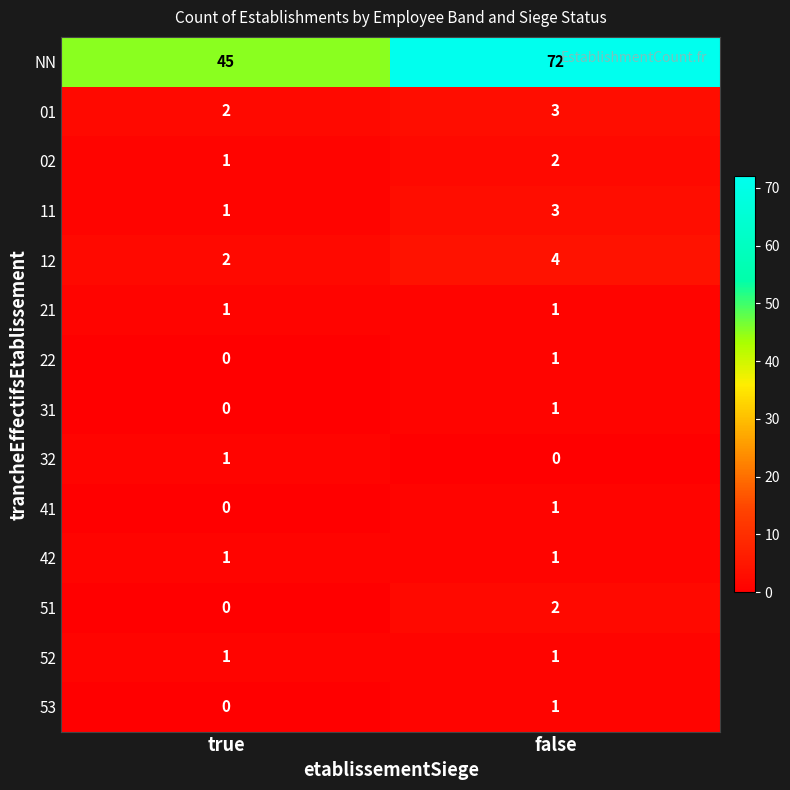

What is the sum of the 12 values at true and false?

6